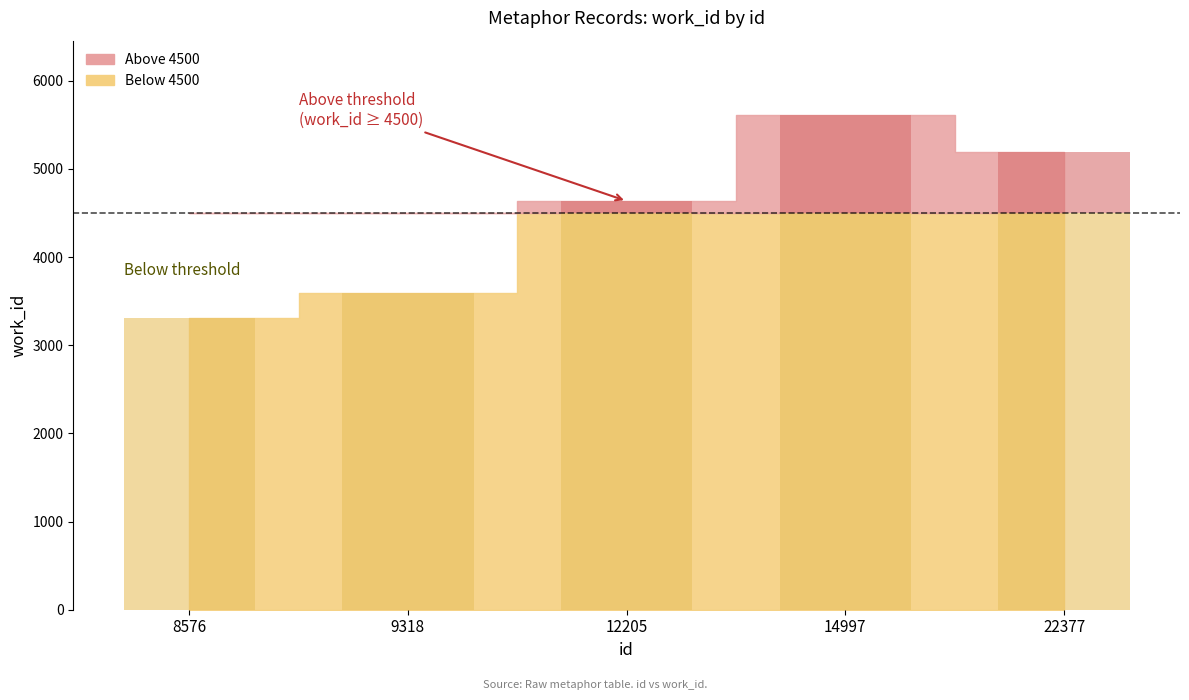

Reading right to left, list all the values displayed in this chart.

22377=5192	14997=5612	12205=4635	9318=3596	8576=3310